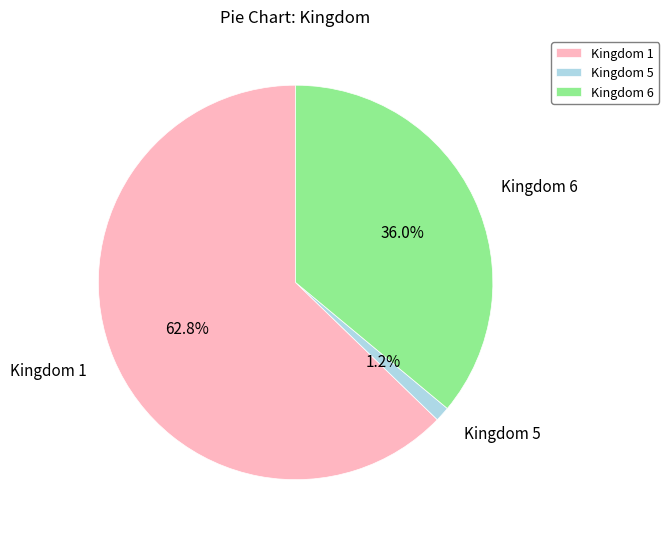

What portion of the pie excludes Kingdom 1?

37.2%